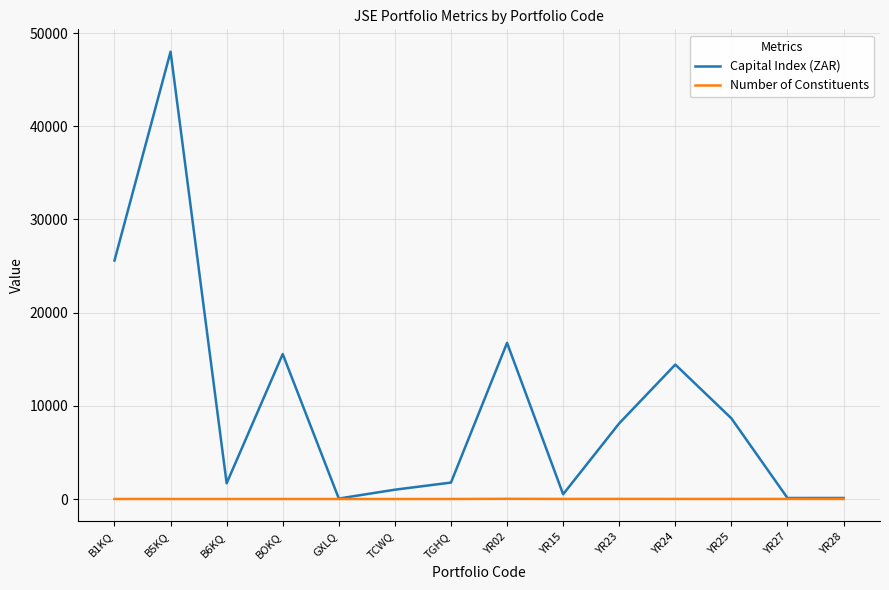

At which label does Capital Index (ZAR) first exceed 8122?

B1KQ